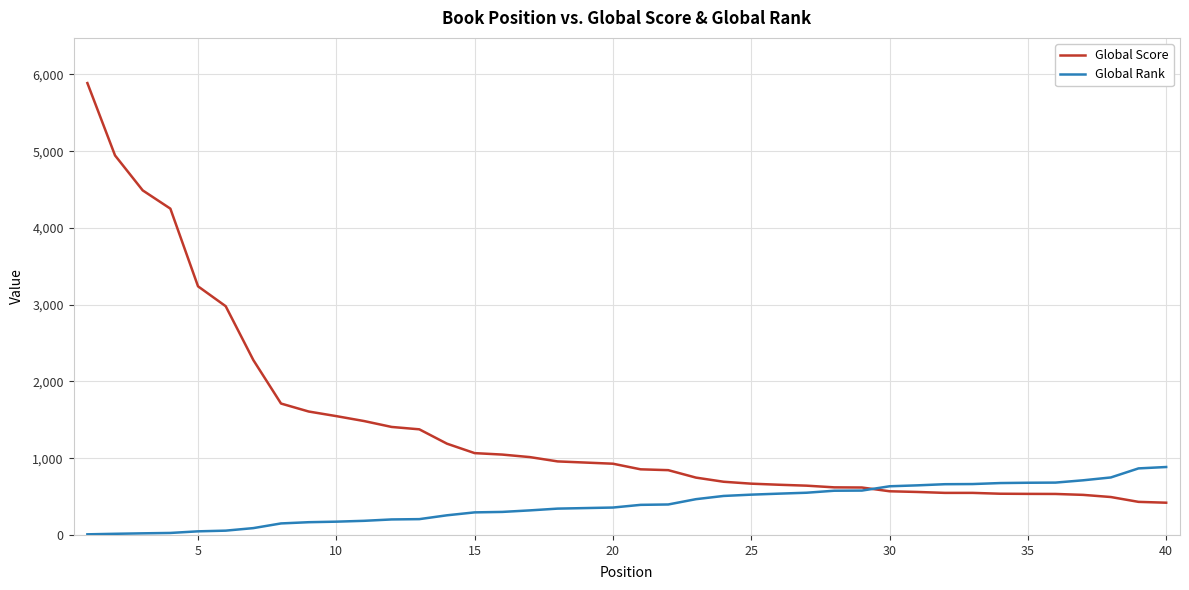

List the series in order of their peak value, lowest first.

Global Rank, Global Score